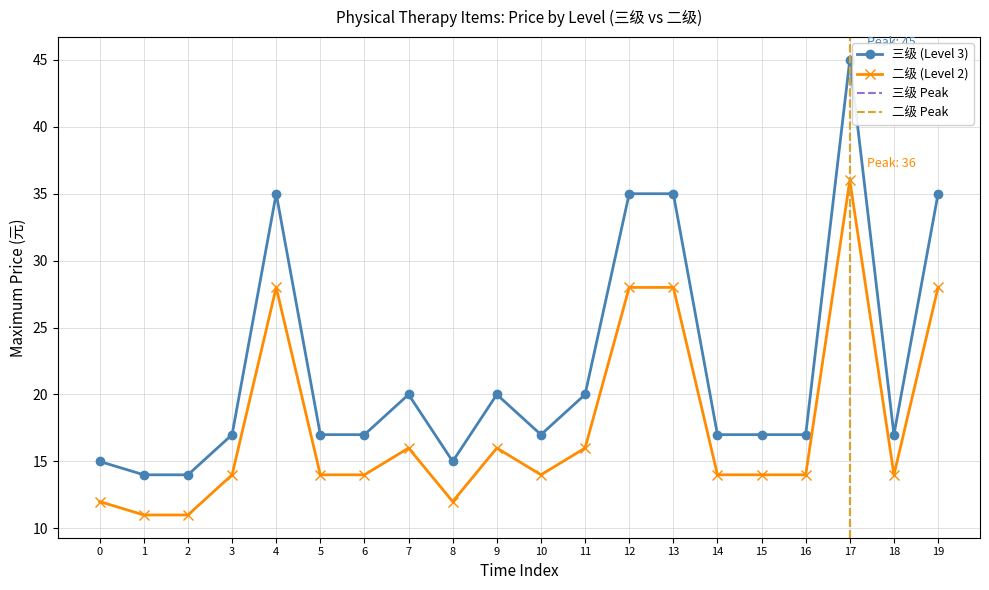

The 三级 (Level 3) series shows 7 at 11. True or false?

False